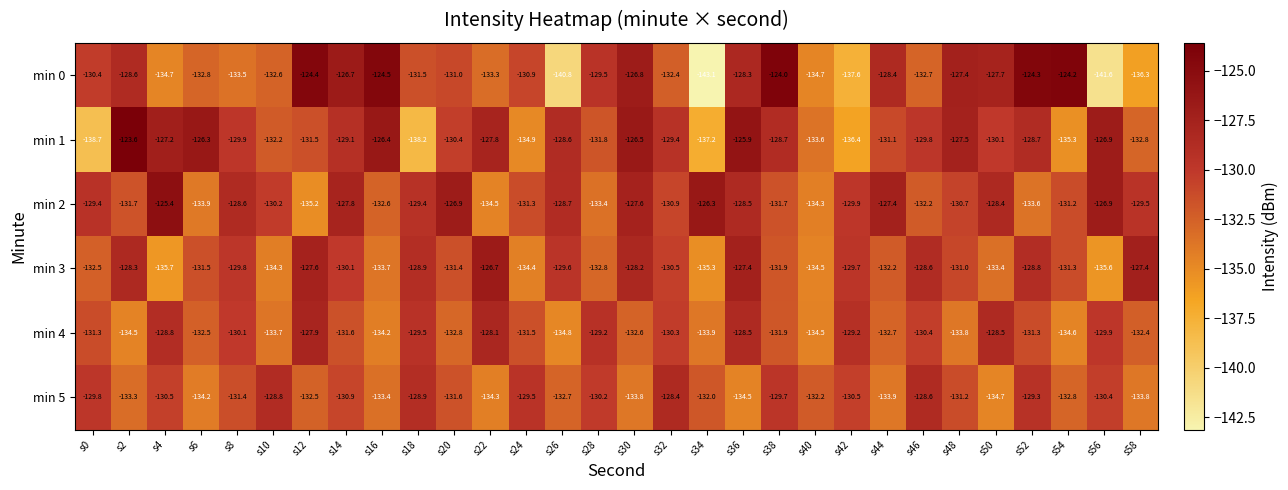

What is the minimum value shown in the chart?

-143.1